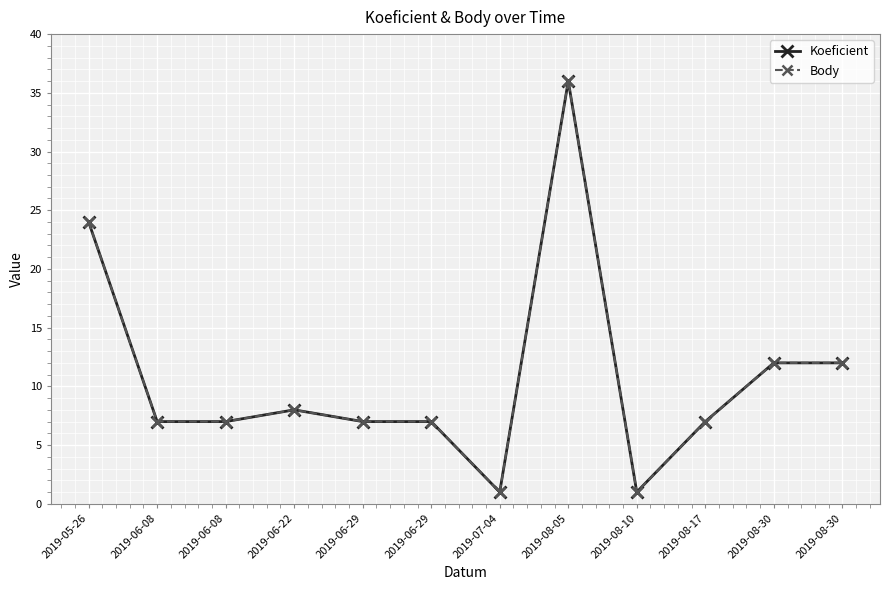

Where is the first local maximum for Koeficient?

2019-06-22